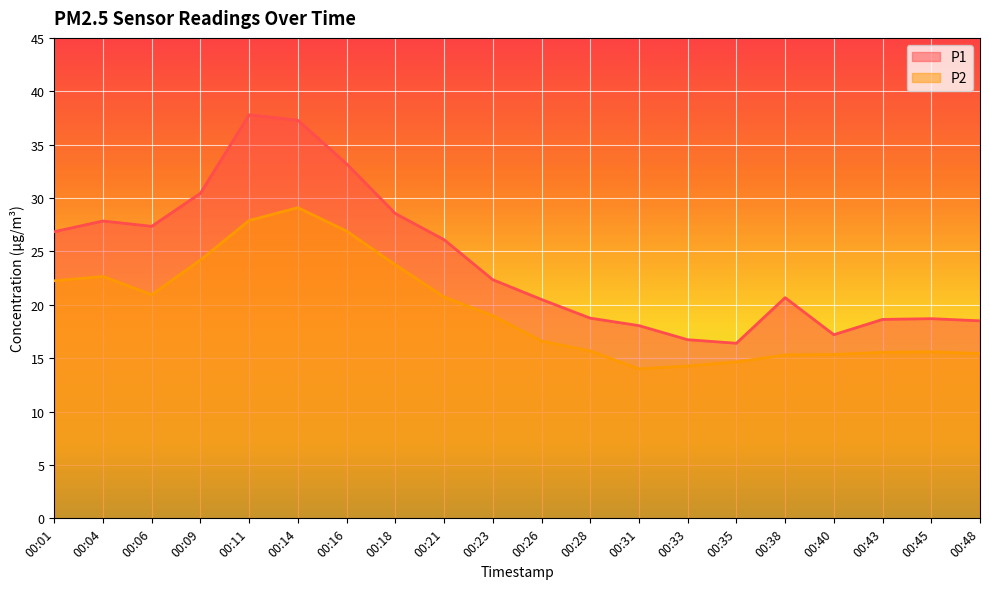

At which category does P2 reach its first local peak?

00:04